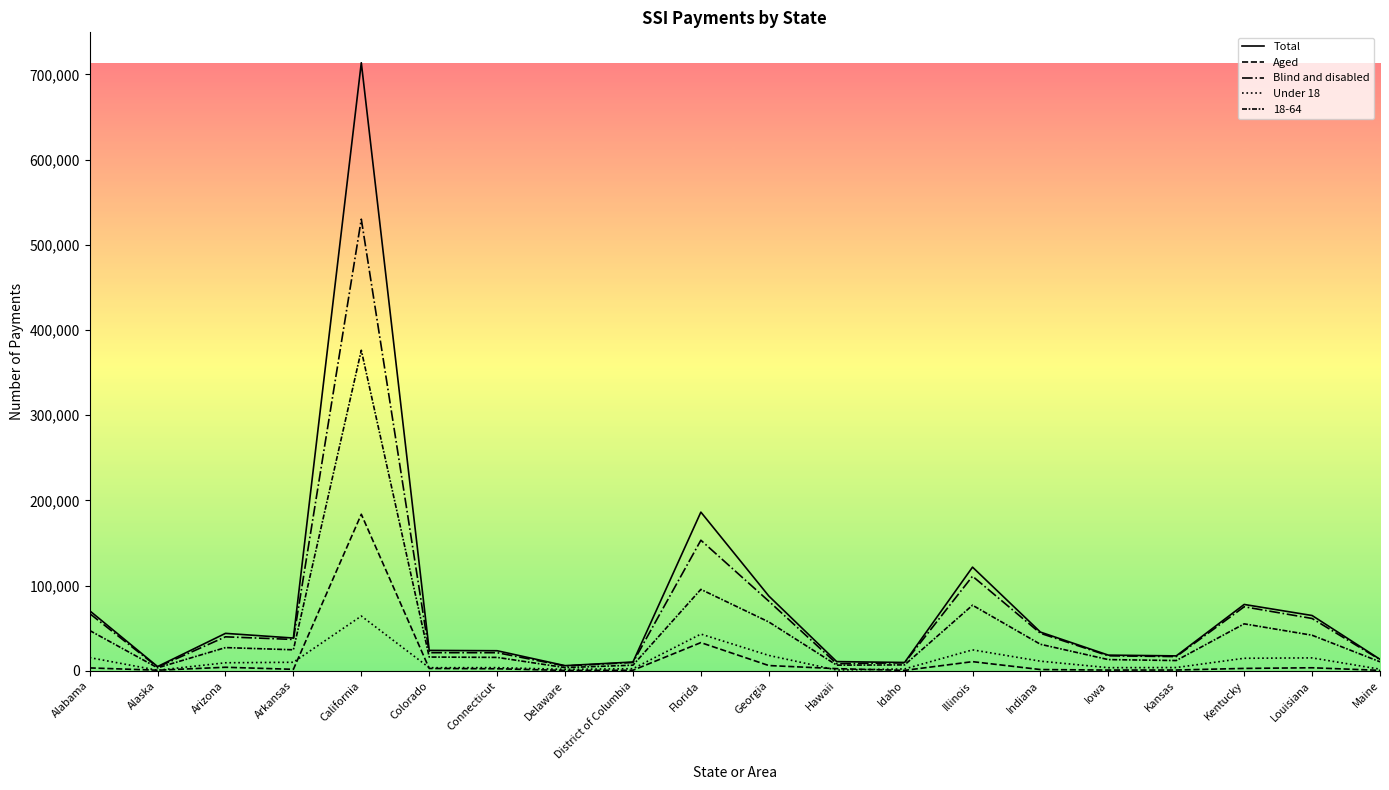

Between Georgia and Kentucky, which series saw the biggest shift?

Total